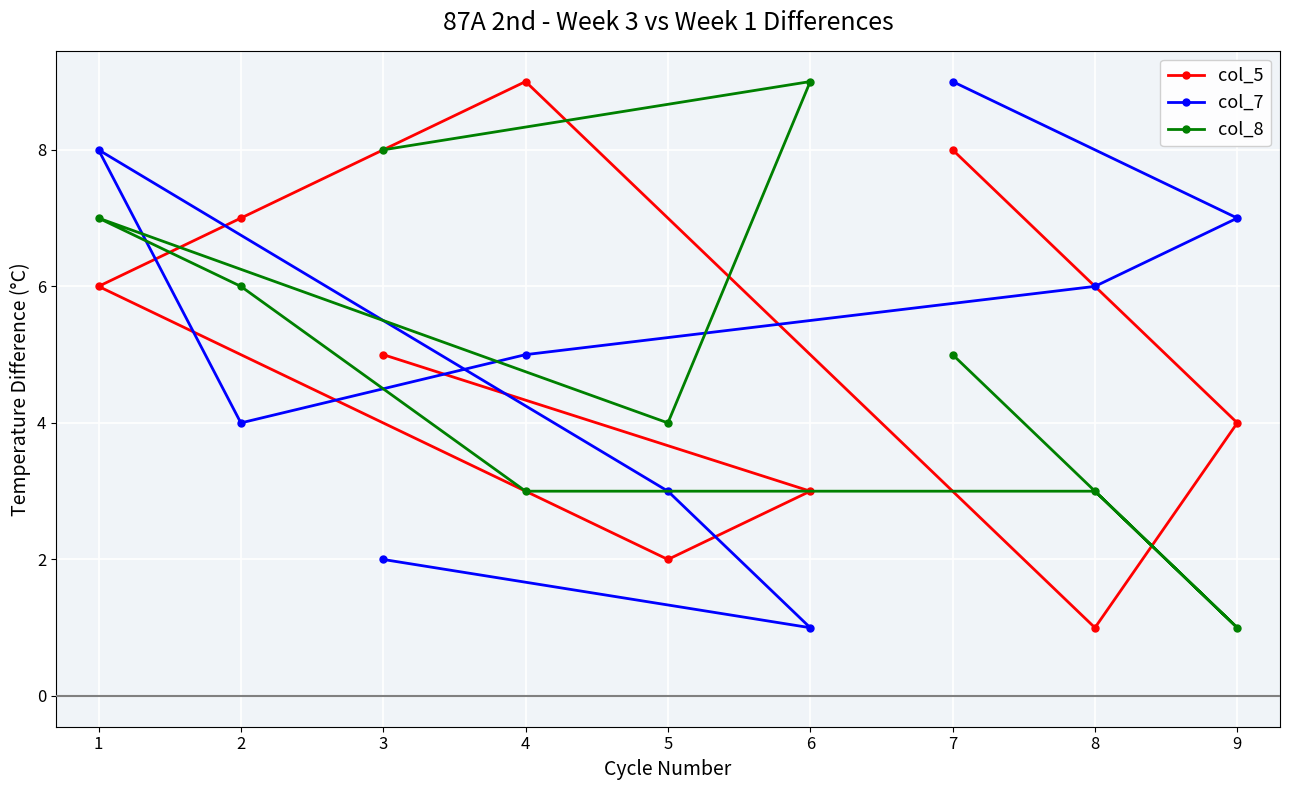

The value of col_5 at 9 is 4. True or false?

True